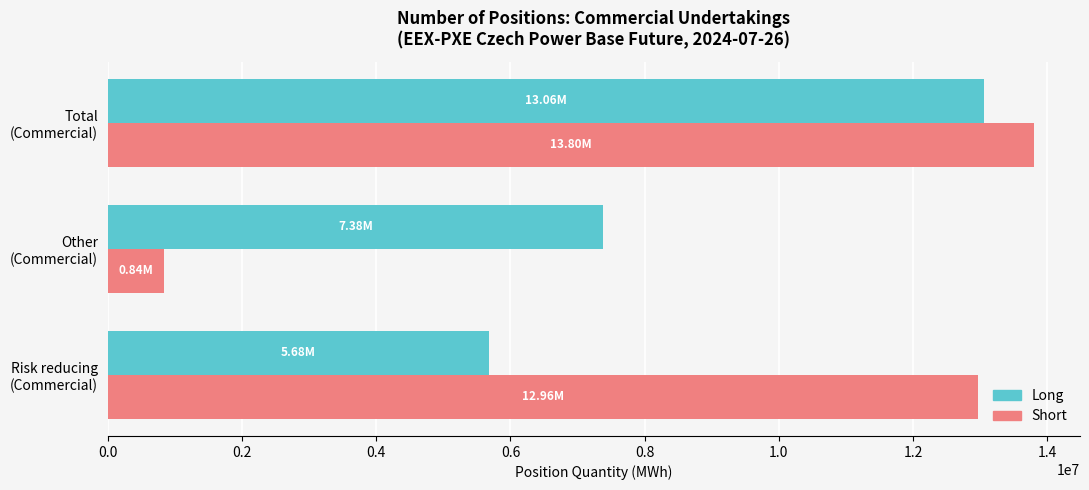

Rank the series by their maximum value, from highest to lowest.

Short, Long